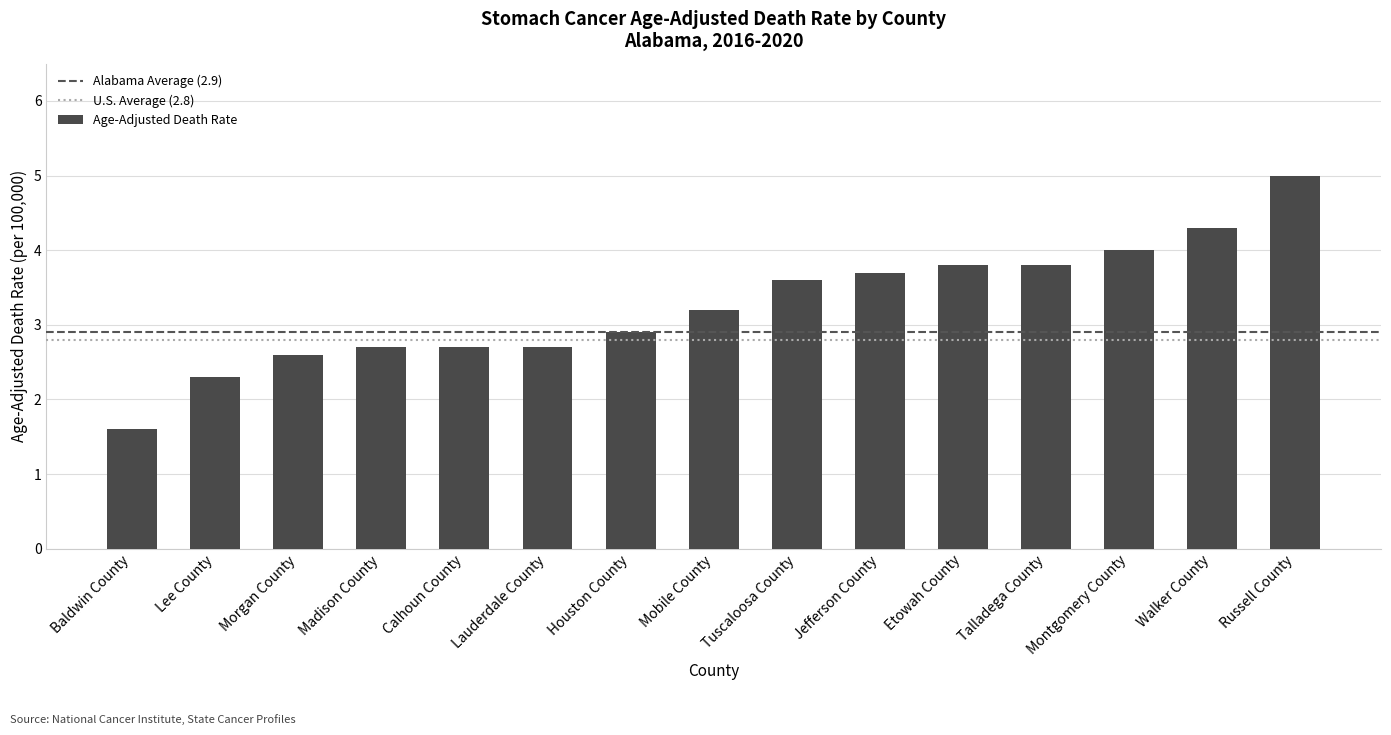

What is the average value?

3.3